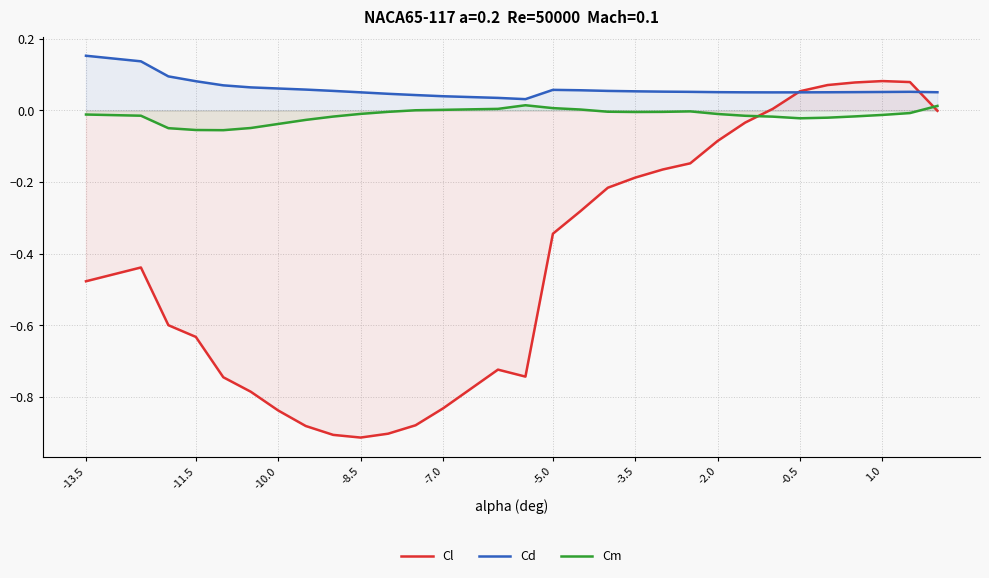

Rank the series by their maximum value, from lowest to highest.

Cm, Cl, Cd